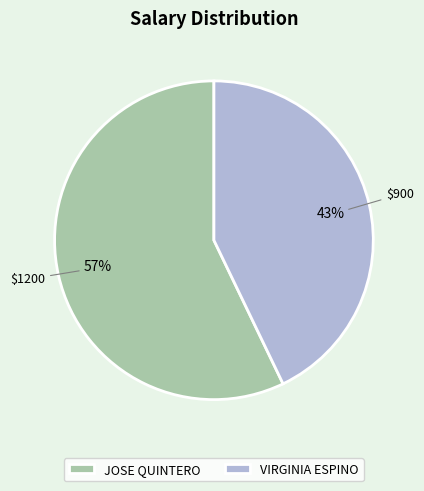

How many slices are in this pie chart?

2